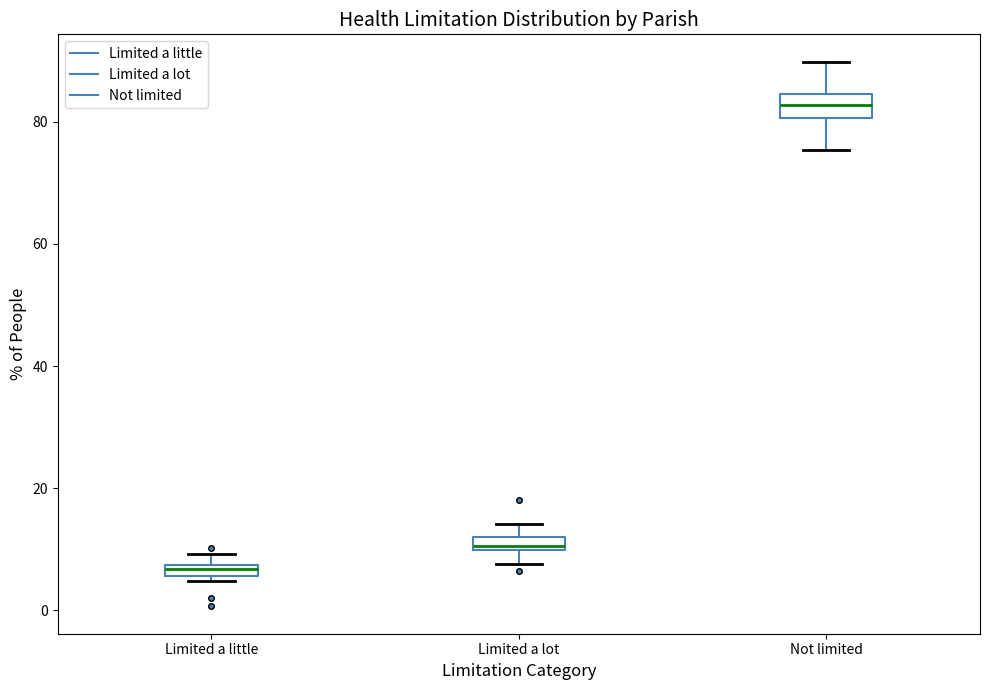

Where is the lower edge of the box for Limited a little on the y-axis? The values are not printed on the chart, so give them approximately, as read against the axis.

6